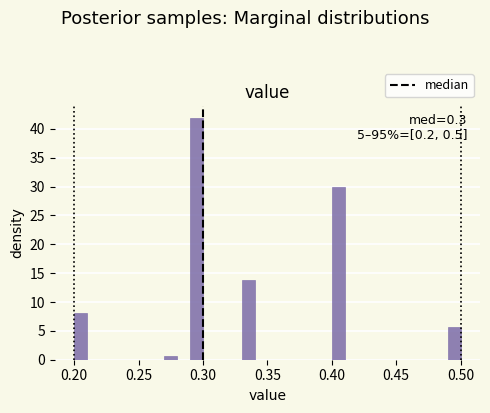

Read against the x-axis, roughly where is the centre of the tallest bar?

0.295